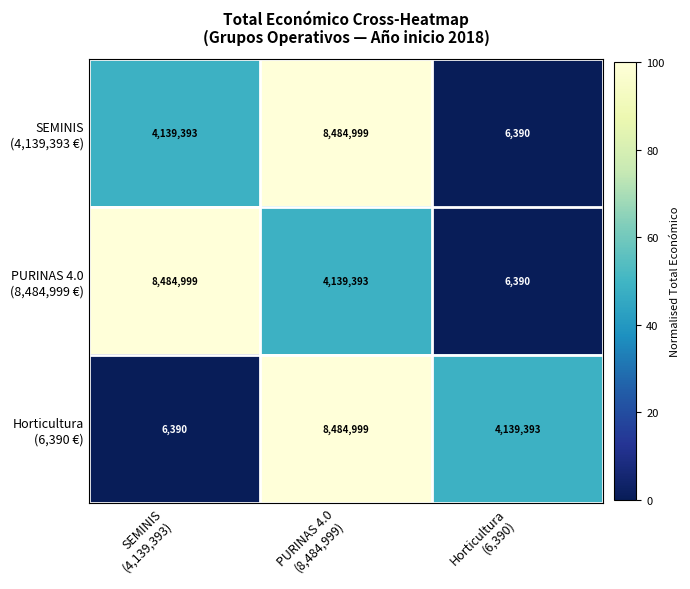

At which category is the sum across all series the highest?

PURINAS 4.0
(8,484,999)